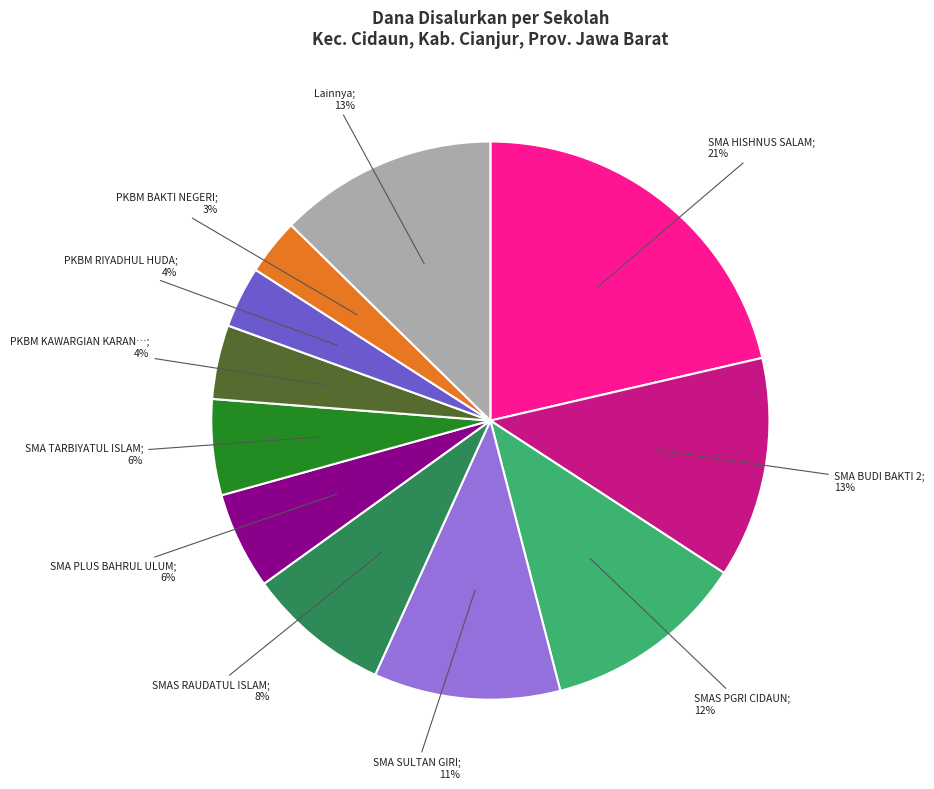

Does any single category account for the majority?

No